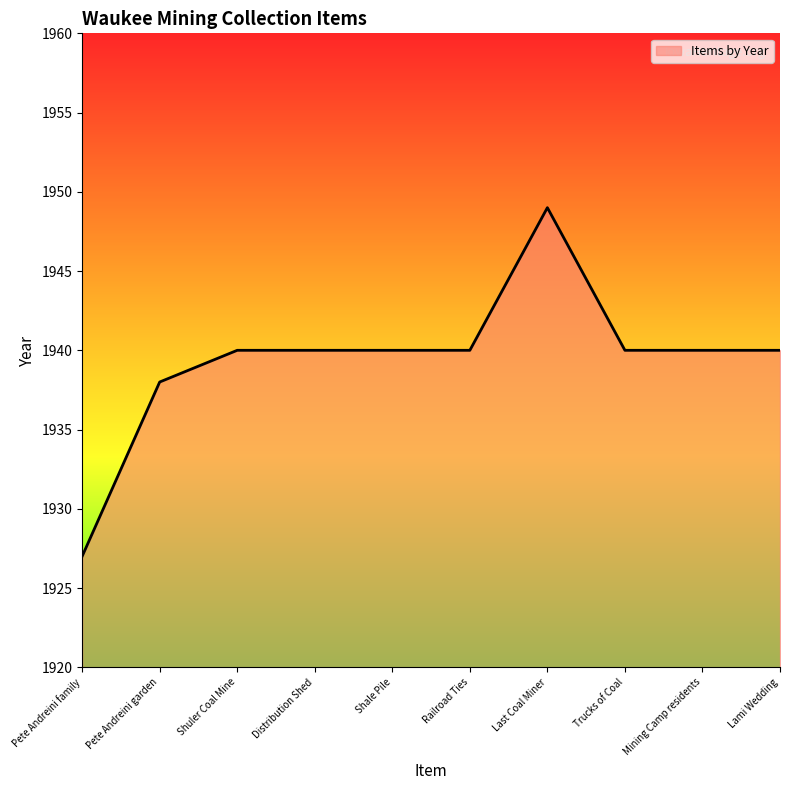

What position from the left is Last Coal Miner?

7